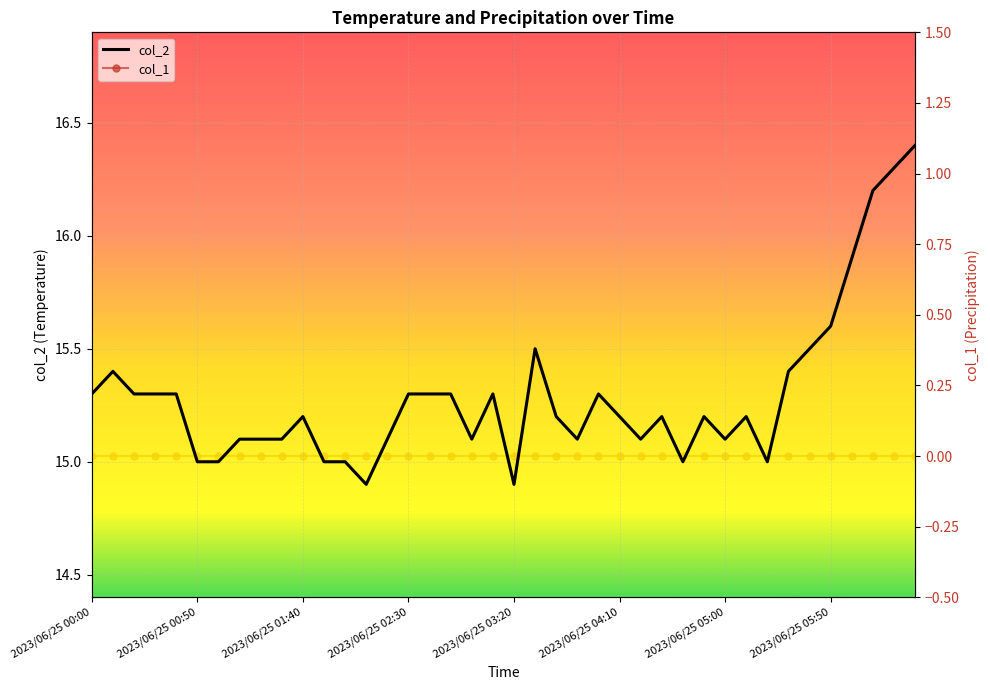

Reading left to right, what are all the values shown in this chart?

col_2: 15.3	15.4	15.3	15.3	15.3	15.0	15.0	15.1	15.1	15.1	15.2	15.0	15.0	14.9	15.1	15.3	15.3	15.3	15.1	15.3	14.9	15.5	15.2	15.1	15.3	15.2	15.1	15.2	15.0	15.2	15.1	15.2	15.0	15.4	15.5	15.6	15.9	16.2	16.3	16.4
col_1: 0.0	0.0	0.0	0.0	0.0	0.0	0.0	0.0	0.0	0.0	0.0	0.0	0.0	0.0	0.0	0.0	0.0	0.0	0.0	0.0	0.0	0.0	0.0	0.0	0.0	0.0	0.0	0.0	0.0	0.0	0.0	0.0	0.0	0.0	0.0	0.0	0.0	0.0	0.0	0.0